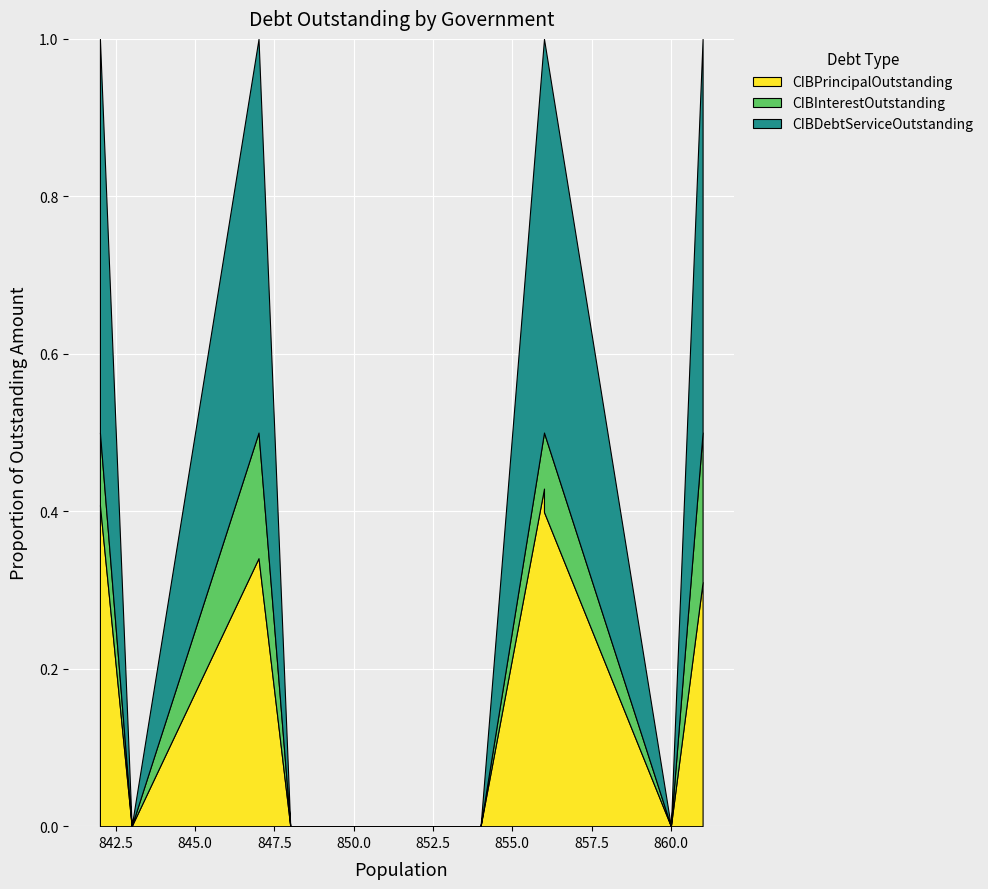

The CIBPrincipalOutstanding series shows -604243.1 at Celeste. True or false?

False